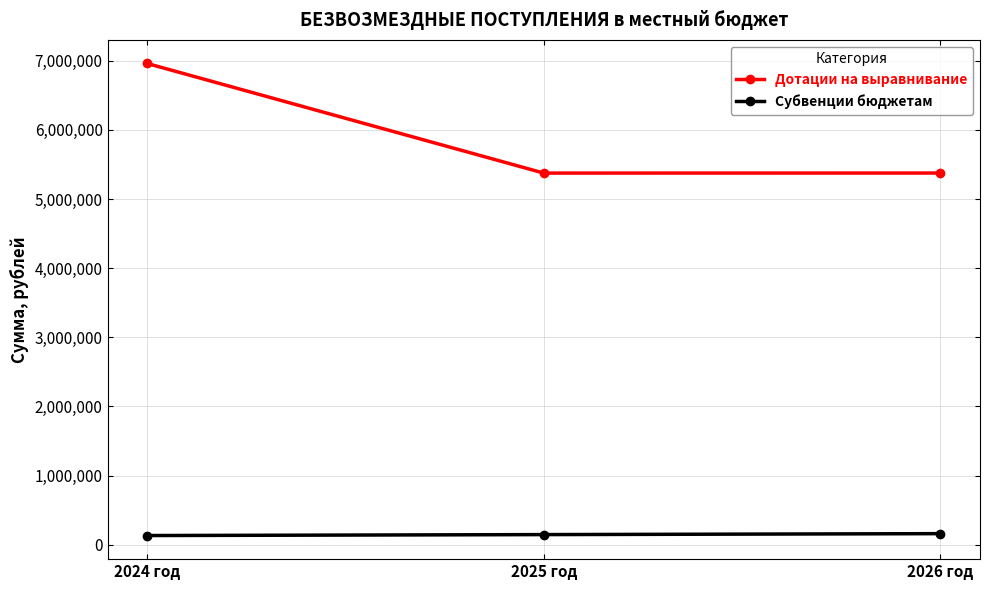

What is the minimum value shown in the chart?

131606.0